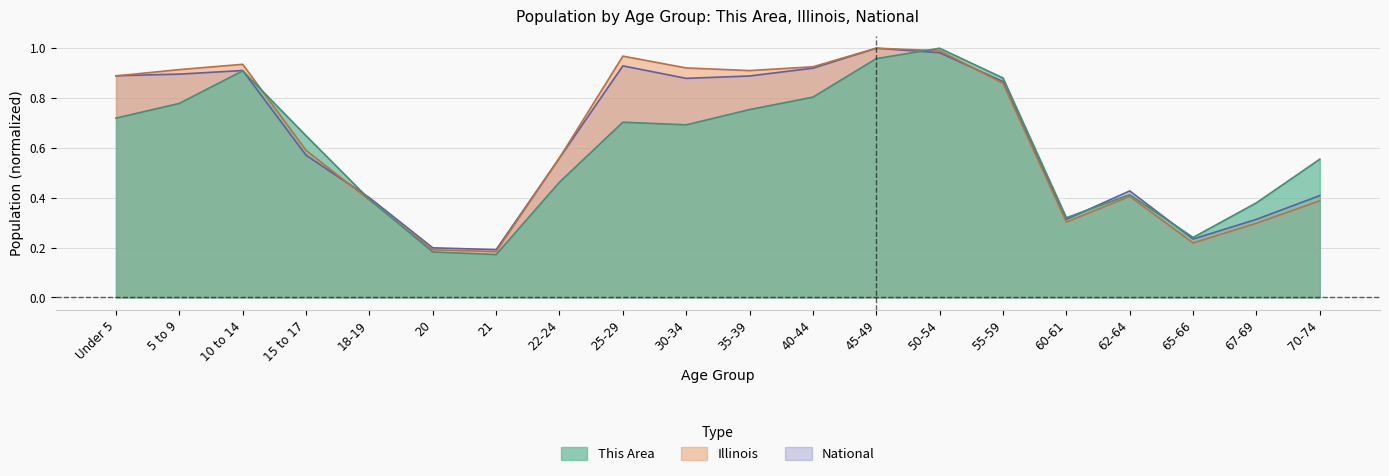

Reading left to right, transcribe all the data shown in this chart.

This Area: 0.7	0.8	0.9	0.6	0.4	0.2	0.2	0.5	0.7	0.7	0.8	0.8	1.0	1.0	0.9	0.3	0.4	0.2	0.4	0.6
Illinois: 0.9	0.9	0.9	0.6	0.4	0.2	0.2	0.6	1.0	0.9	0.9	0.9	1.0	1.0	0.9	0.3	0.4	0.2	0.3	0.4
National: 0.9	0.9	0.9	0.6	0.4	0.2	0.2	0.6	0.9	0.9	0.9	0.9	1.0	1.0	0.9	0.3	0.4	0.2	0.3	0.4